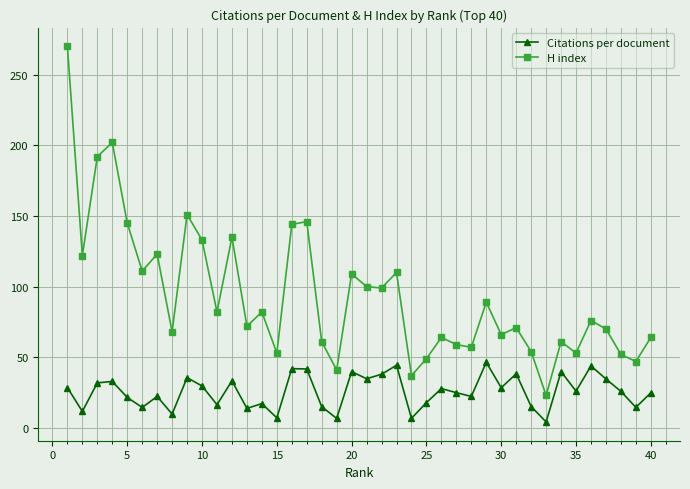

What is the value of the Citations per document point at the 29th from the left?

46.4